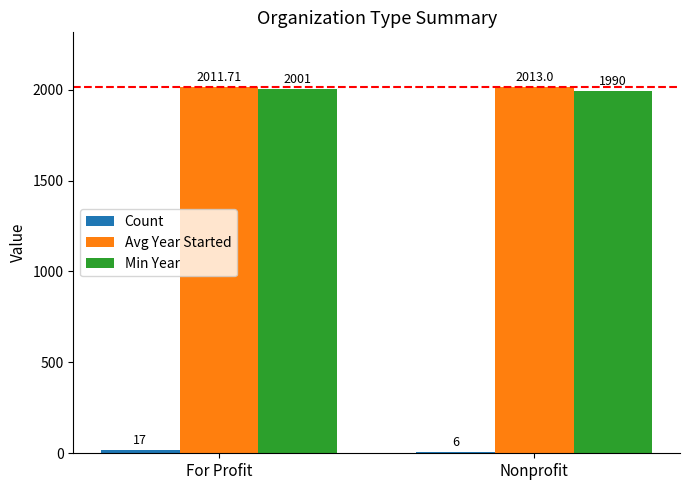

What is the sum of all Min Year values?

3991.0